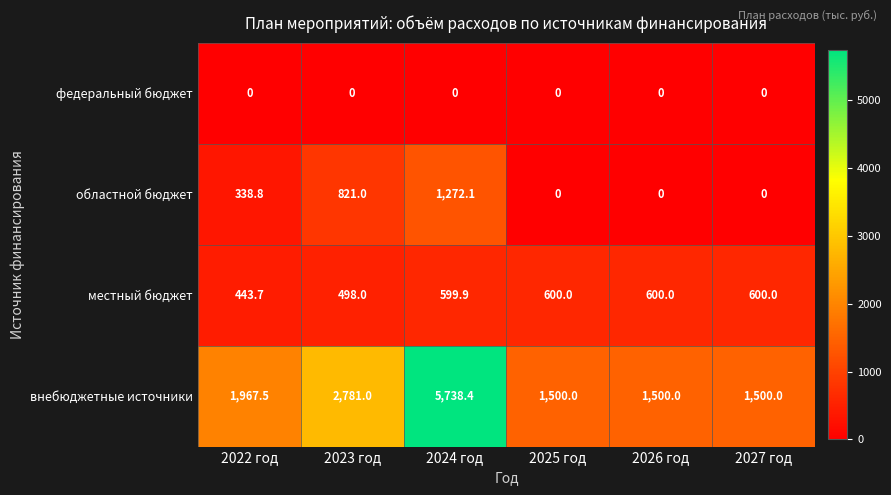

At which label is местный бюджет closest to 521?

2023 год